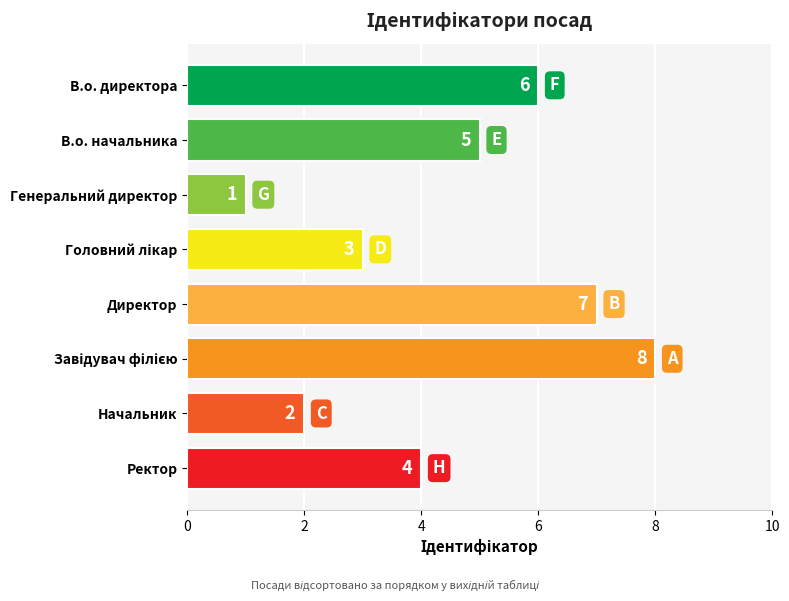

The value at Начальник is 1. True or false?

False